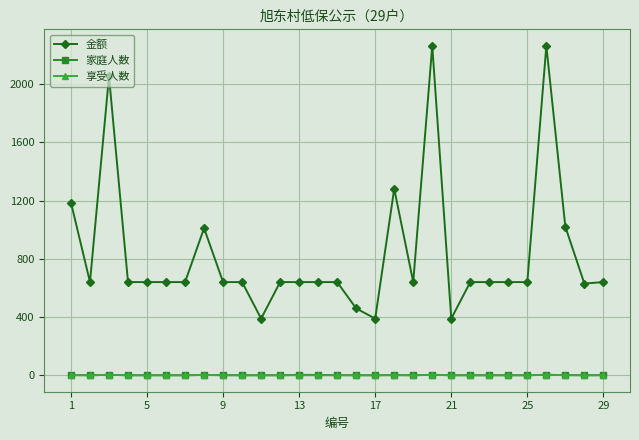

What is the maximum value shown in the chart?

2264